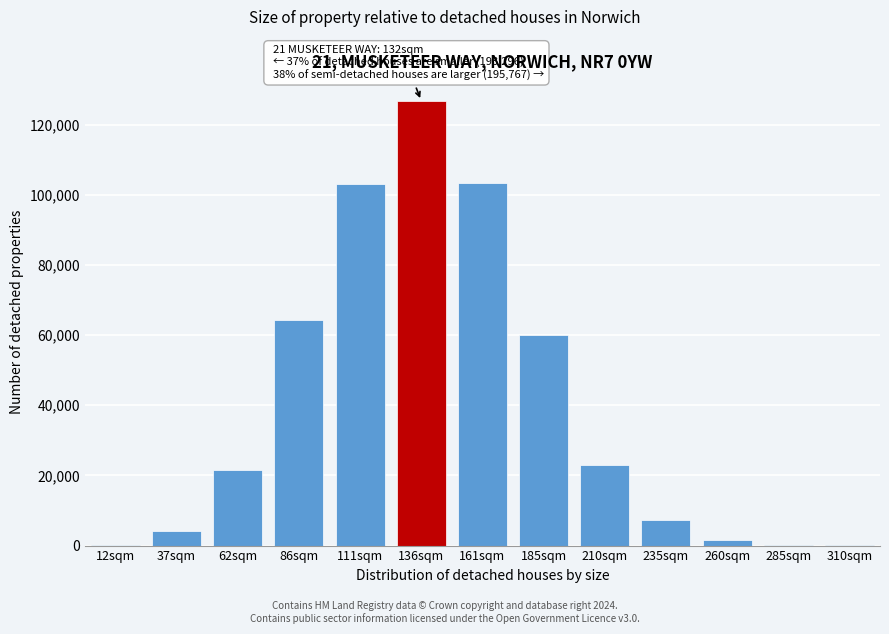

At which category does the chart reach its peak across all series?

136sqm